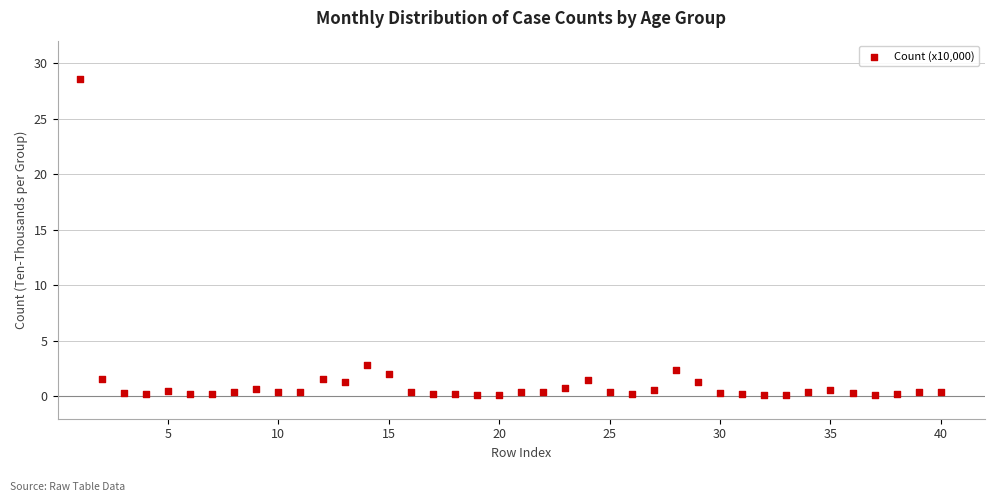

What Y value in the scatter plot is closest to 14?

2.9